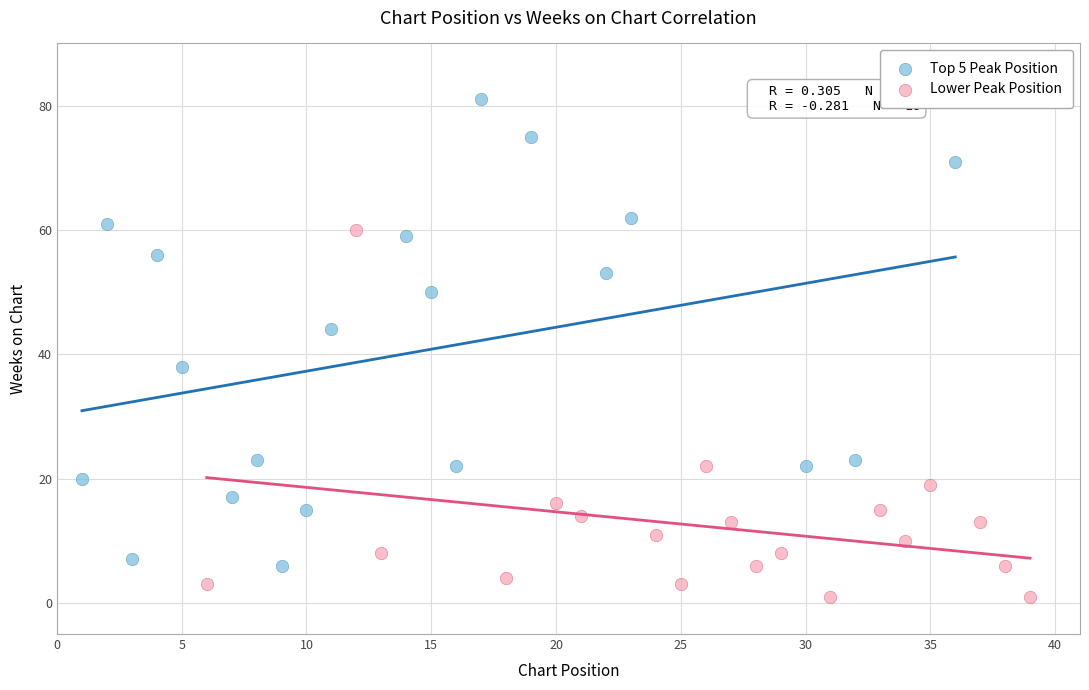

Which series reaches the maximum Y coordinate?

Top 5 Peak Position